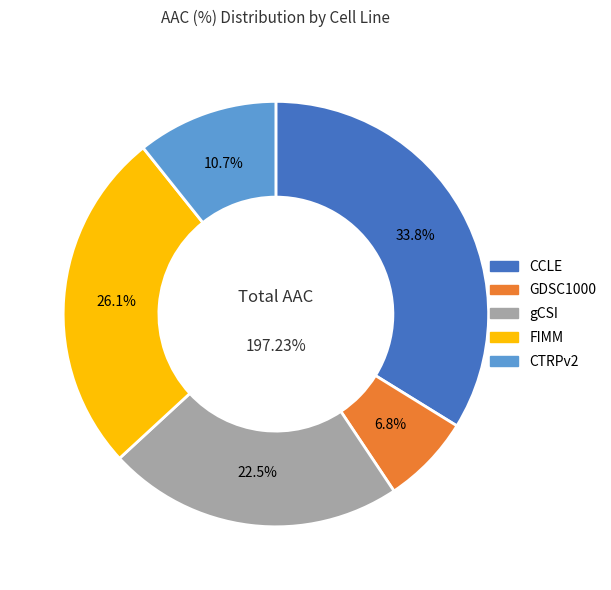

How many slices are in this pie chart?

5